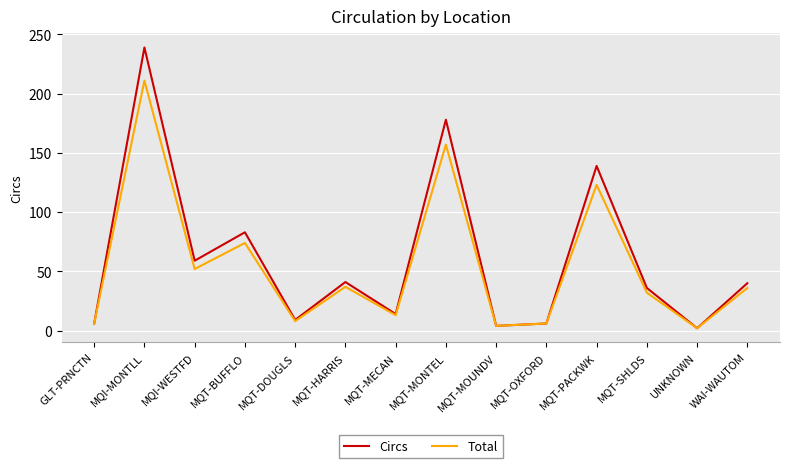

How many lines are shown in the chart?

2